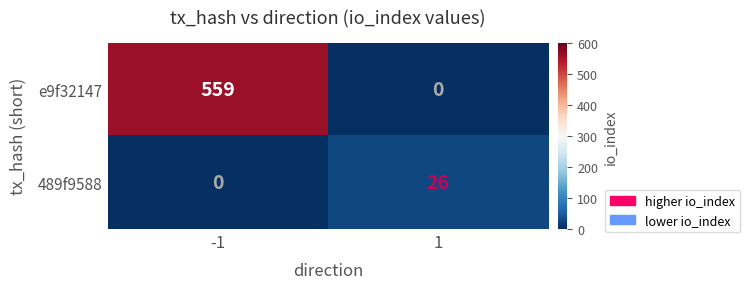

What is the difference between the maximum and minimum values in the 489f9588 series?

26